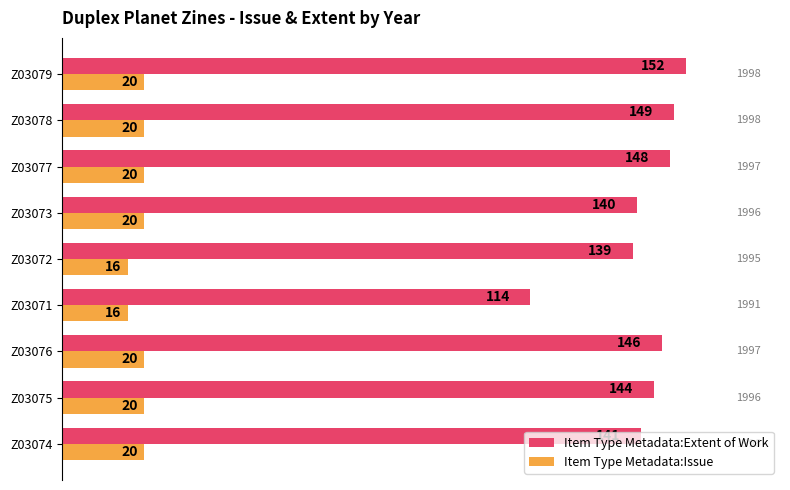

What is the sum of all Item Type Metadata:Issue values?

172